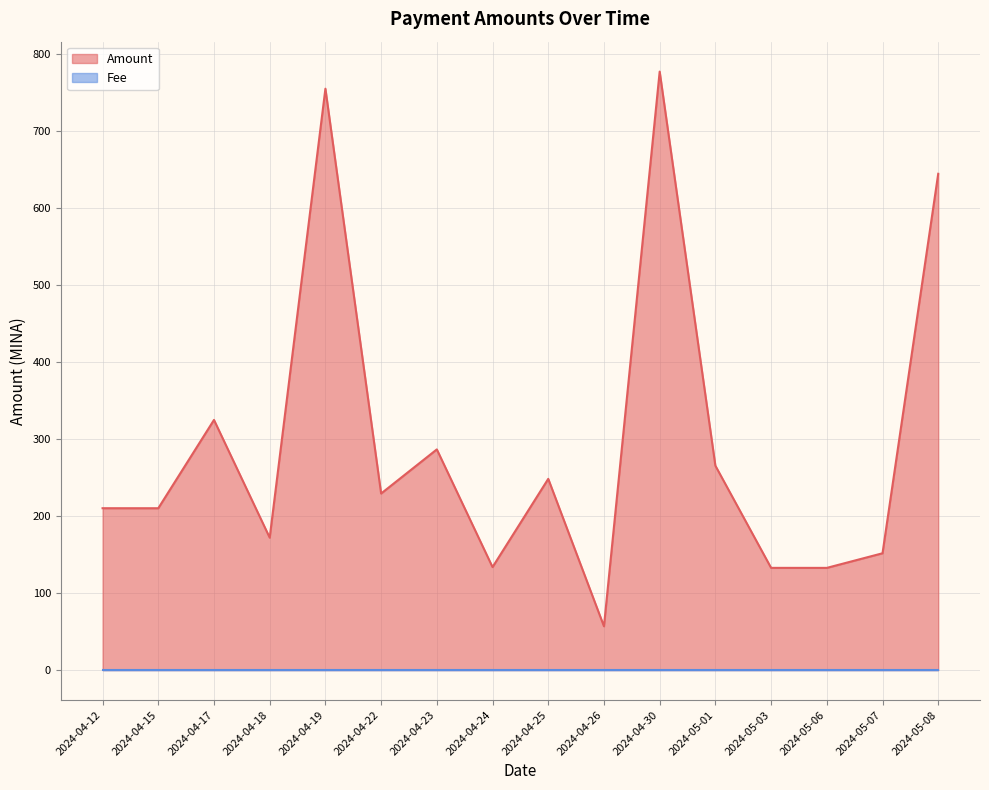

At which category does the chart reach its peak across all series?

2024-04-30